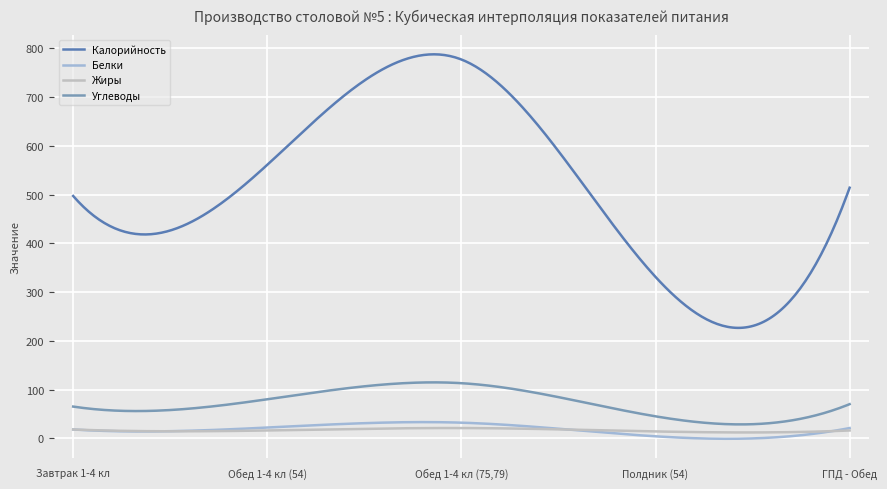

What is the lowest value of the Углеводы series?

28.4